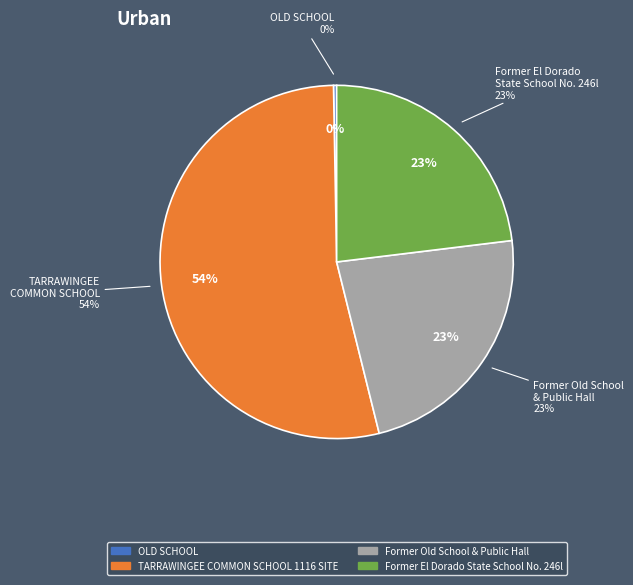

The TARRAWINGEE COMMON SCHOOL 1116 SITE slice represents 47% of the pie. True or false?

False